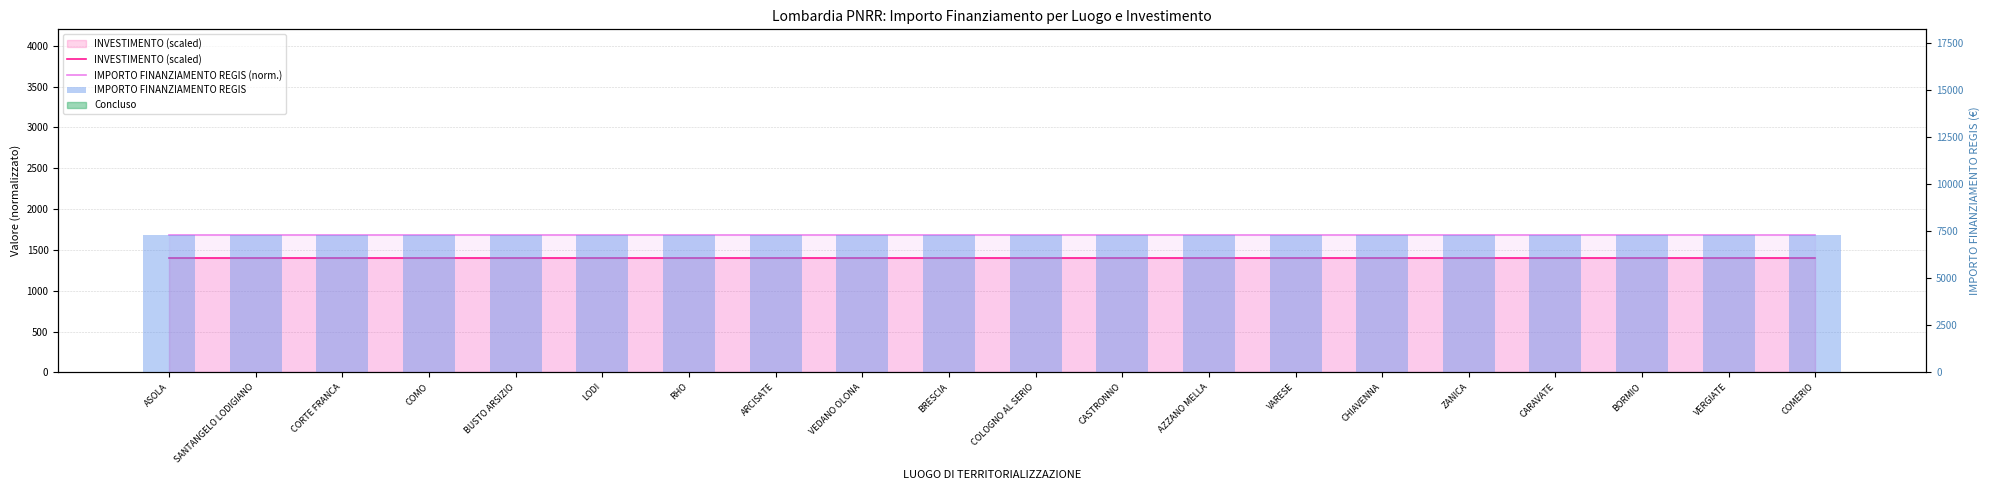

What is the average value of the IMPORTO FINANZIAMENTO REGIS (norm.) series?

1680